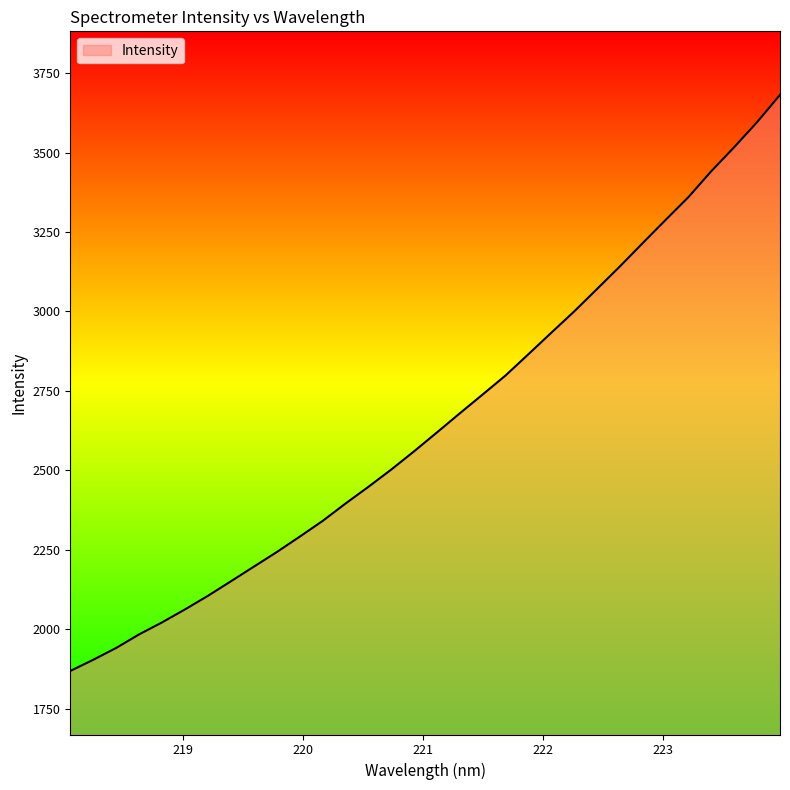

What is the difference between the maximum and minimum values?

1813.5